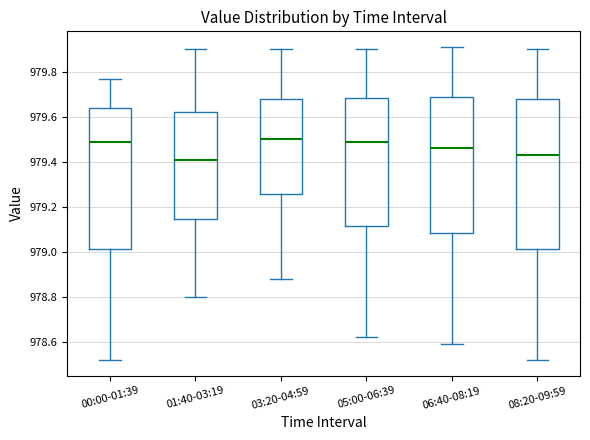

Reading left to right, transcribe this box plot: for each box, give where its median line is, the range the box spans, and where its two whiskers end, as read against the y-axis. The values are not printed on the chart, so give them approximately, as read against the axis.

00:00-01:39: median 979.50, box 979.02 to 979.64, whiskers 978.52 to 979.78
01:40-03:19: median 979.42, box 979.14 to 979.62, whiskers 978.80 to 979.90
03:20-04:59: median 979.50, box 979.26 to 979.68, whiskers 978.88 to 979.90
05:00-06:39: median 979.50, box 979.12 to 979.68, whiskers 978.62 to 979.90
06:40-08:19: median 979.46, box 979.08 to 979.70, whiskers 978.60 to 979.92
08:20-09:59: median 979.44, box 979.02 to 979.68, whiskers 978.52 to 979.90